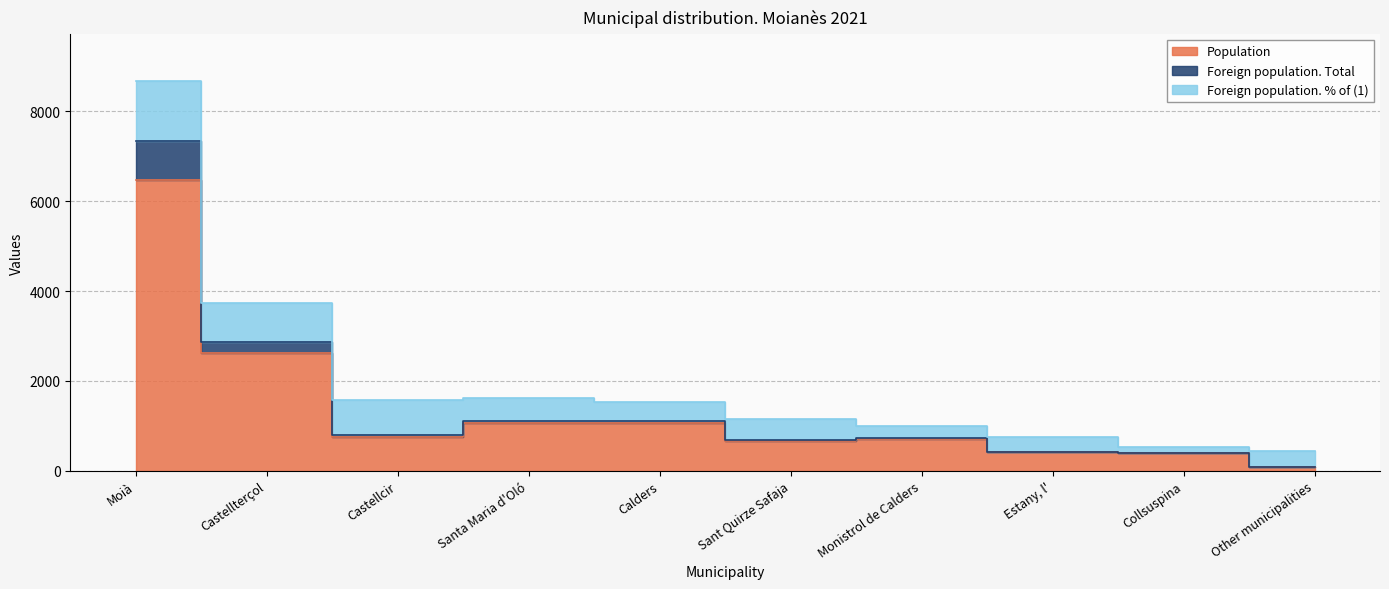

The Population series shows 2626 at Castellterçol. True or false?

True